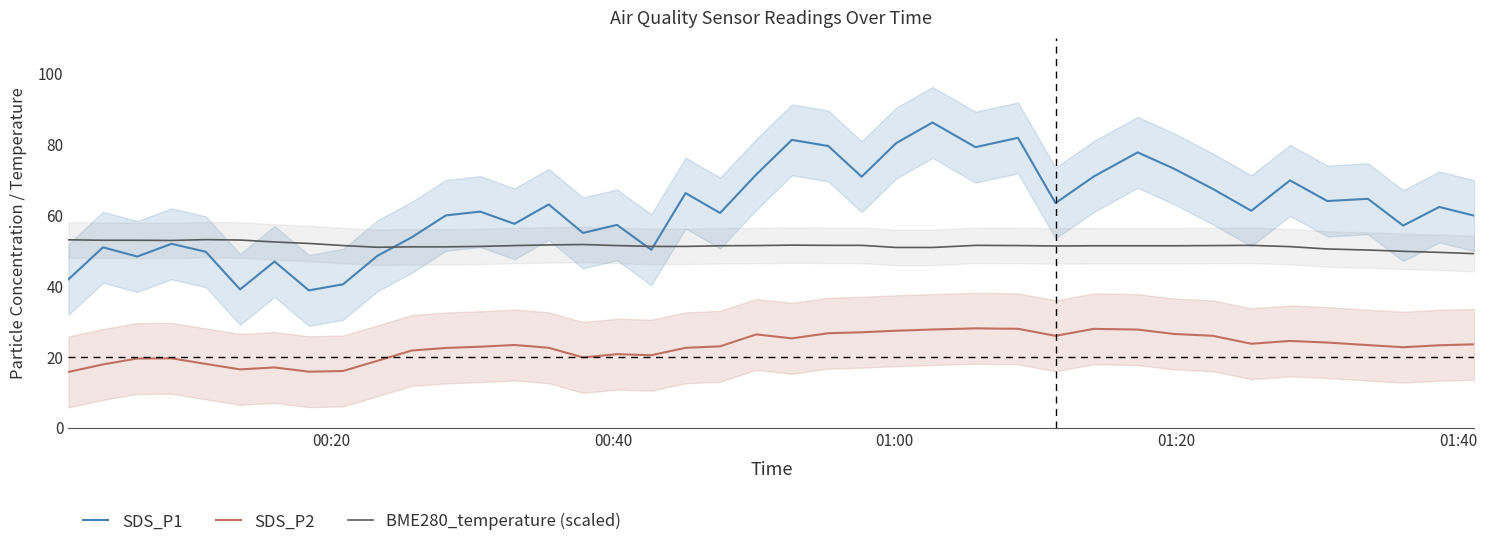

True or false: SDS_P2 and SDS_P1 intersect in this chart.

False